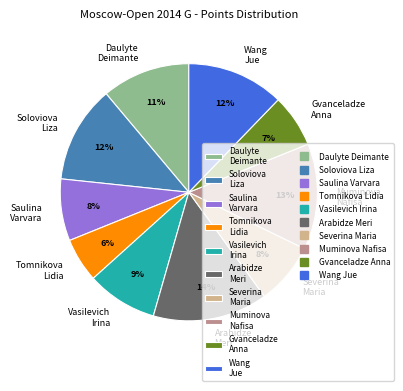

To the nearest percent, what percentage of the pie is Vasilevich Irina?

9%